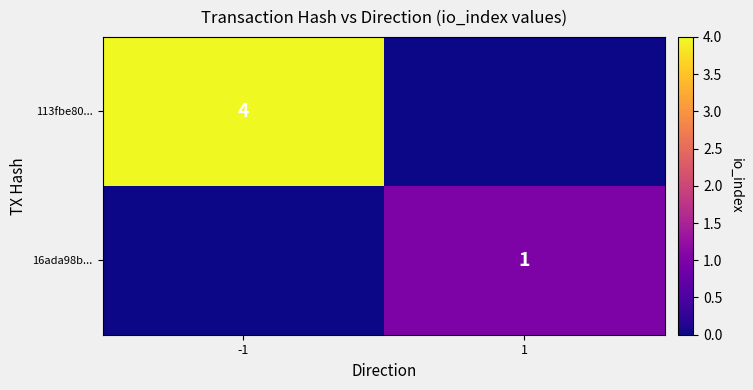

At which category does the chart reach its peak across all series?

-1